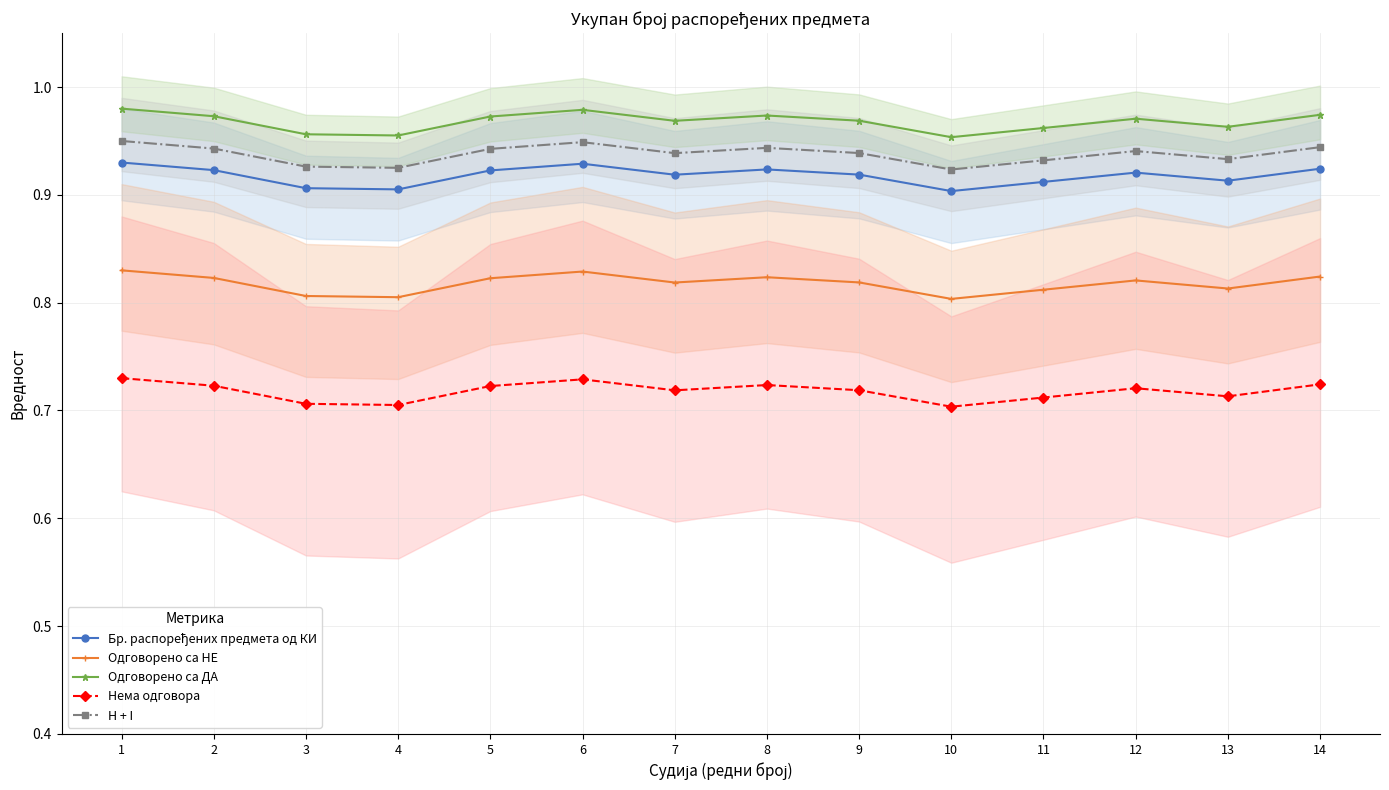

True or false: Нема одговора and Бр. распоређених предмета од КИ cross at least once.

False